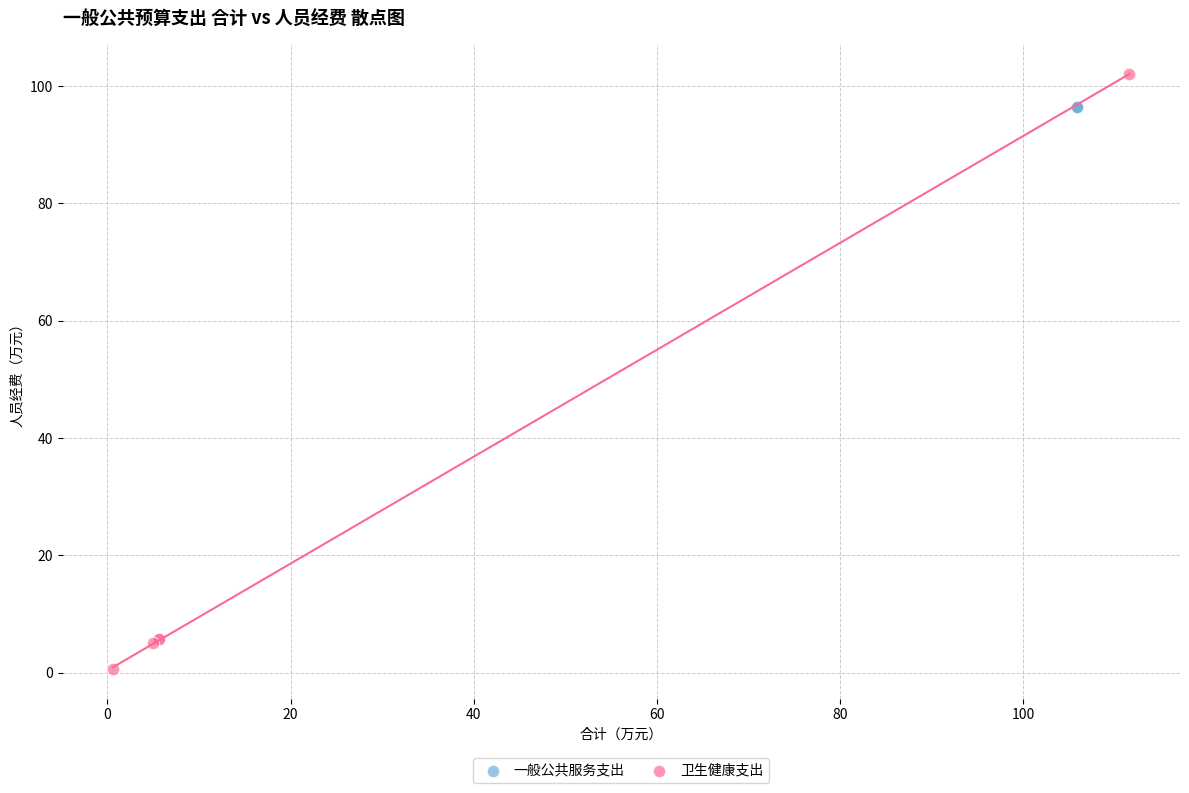

Which series reaches the minimum Y coordinate?

卫生健康支出